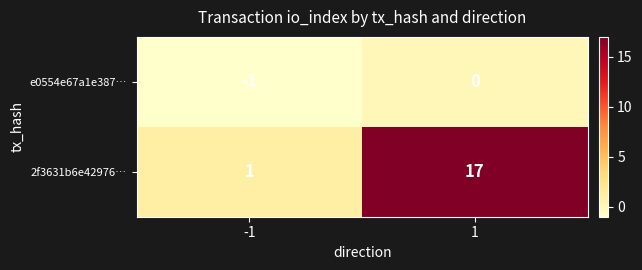

Between -1 and 1, which series saw the biggest shift?

2f3631b6e42976…